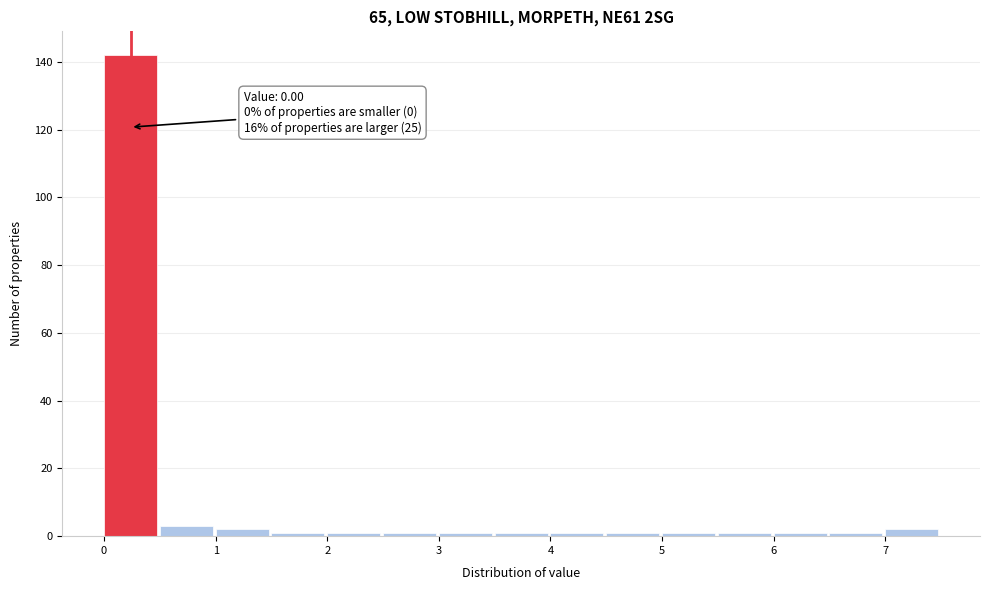

Over which range of the x-axis is the bar tallest?

0.0 to 0.5